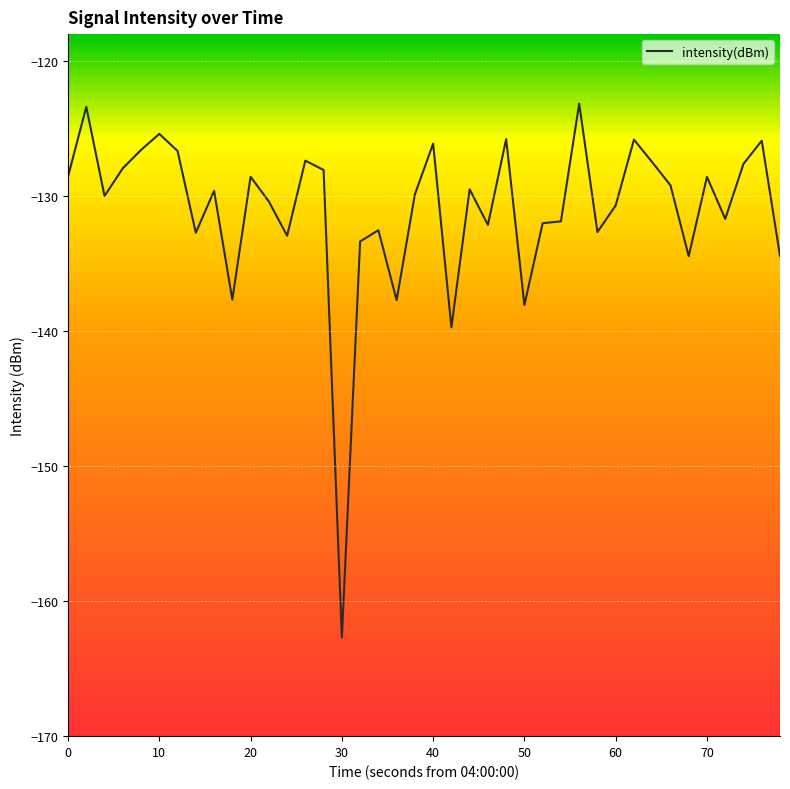

What is the greatest value displayed?

-123.2